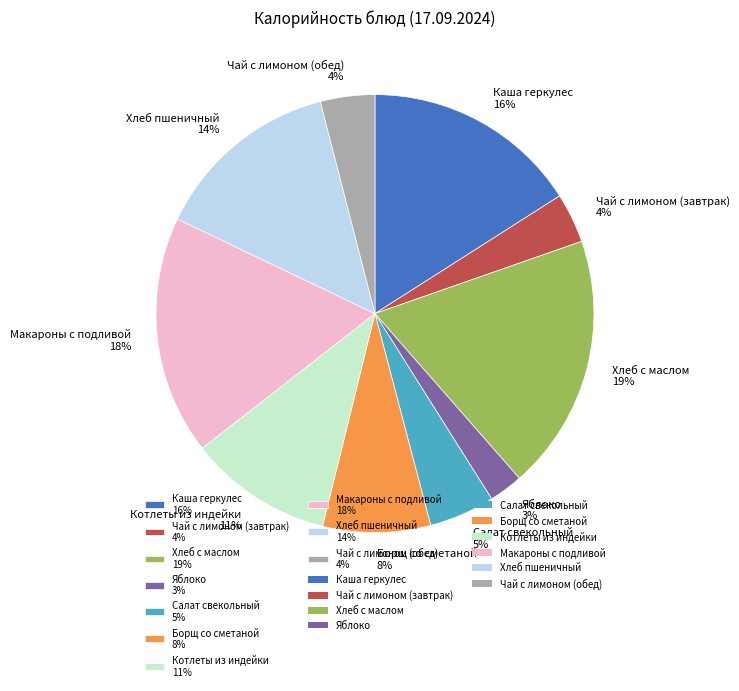

To the nearest percent, what is the difference between the Салат свекольный and Хлеб с маслом slice percentages?

14%